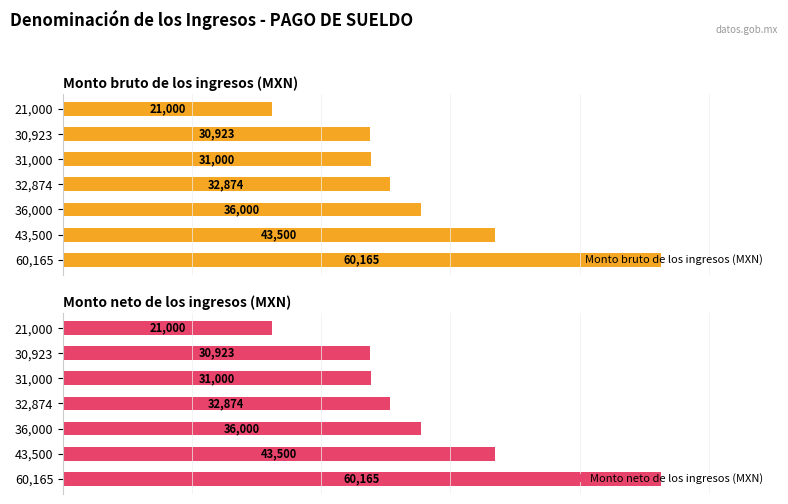

How many data points does each series have?

7